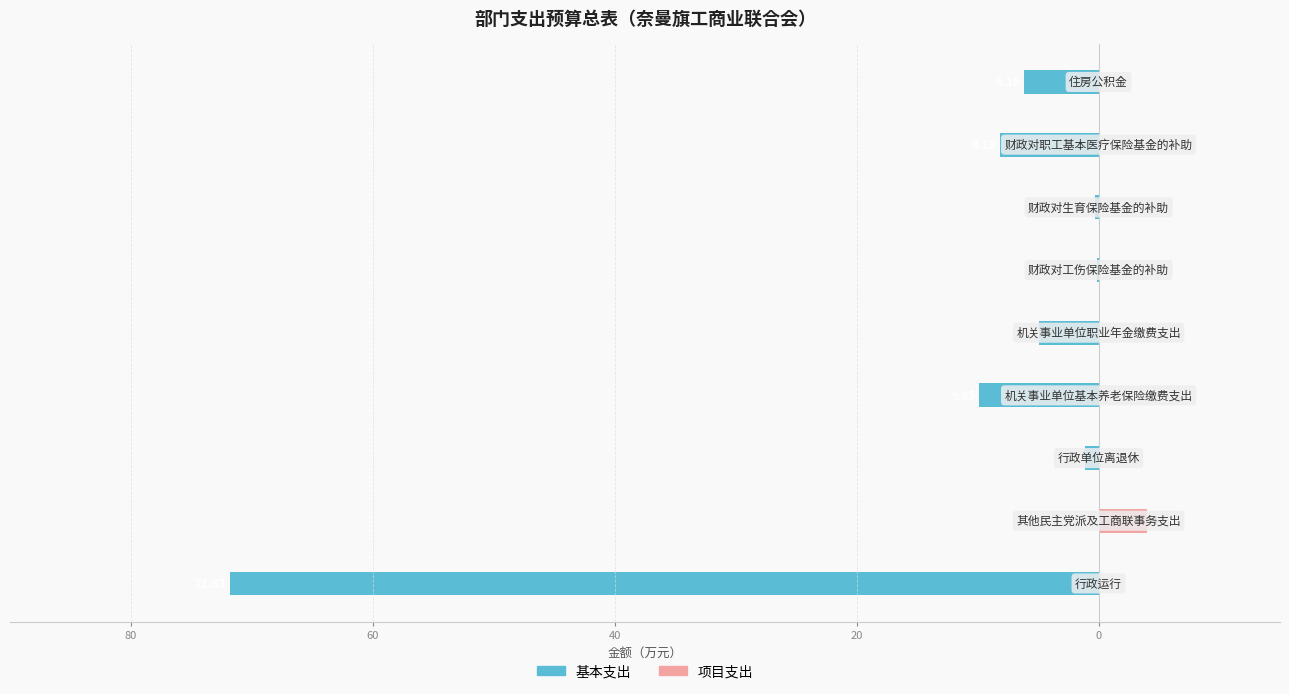

How many negative values does the 基本支出 series have?

8